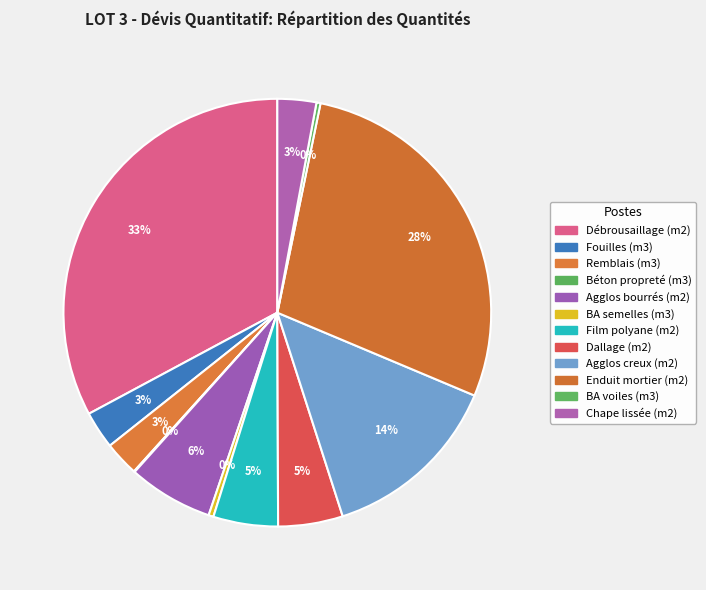

True or false: Débrousaillage (m2) accounts for 33% of the total.

True